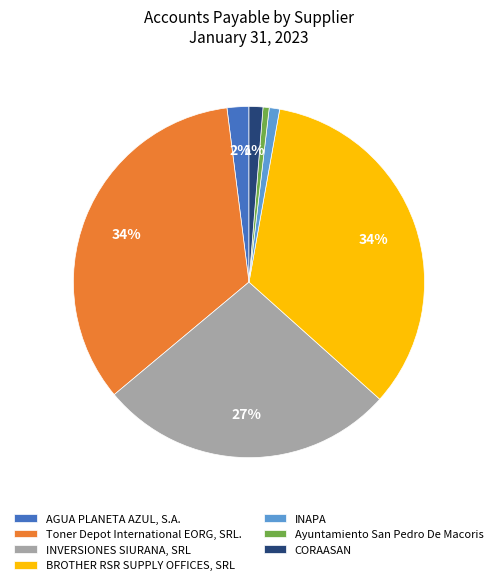

Combined, do CORAASAN and INVERSIONES SIURANA, SRL account for over 50%?

No